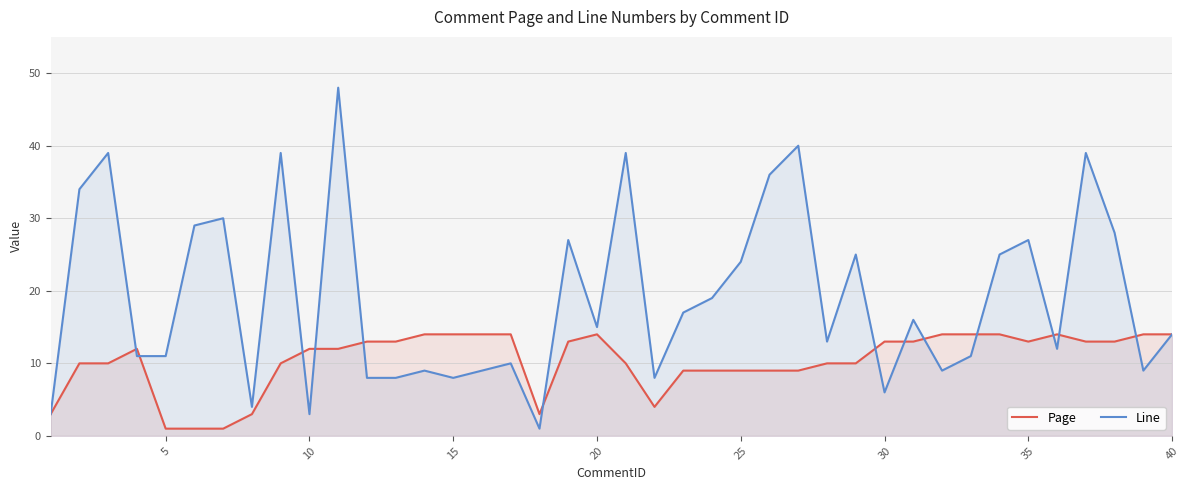

Does the chart have visible grid lines?

Yes